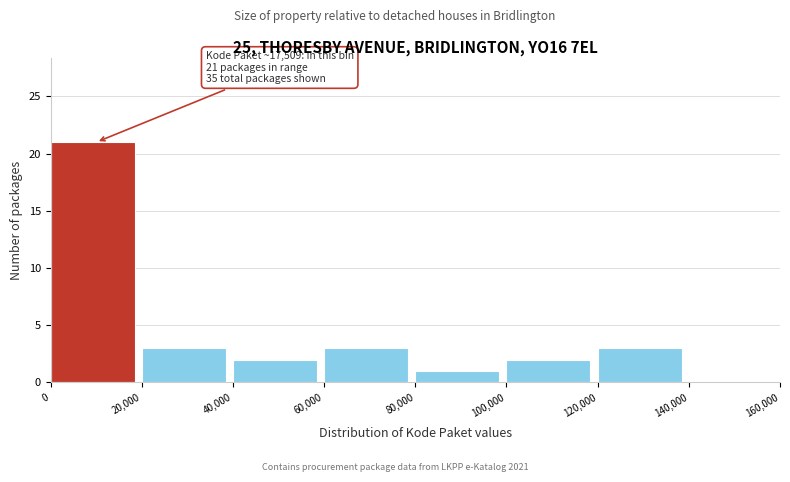

Over which range of the x-axis is the bar tallest?

0 to 20,000